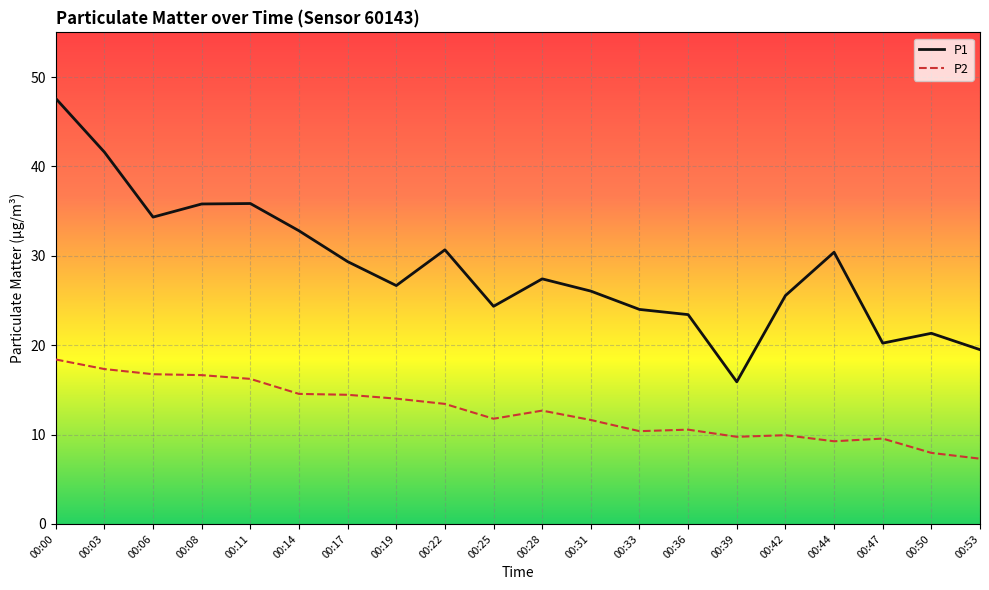

What is the difference between the maximum and minimum values in the P1 series?

31.7